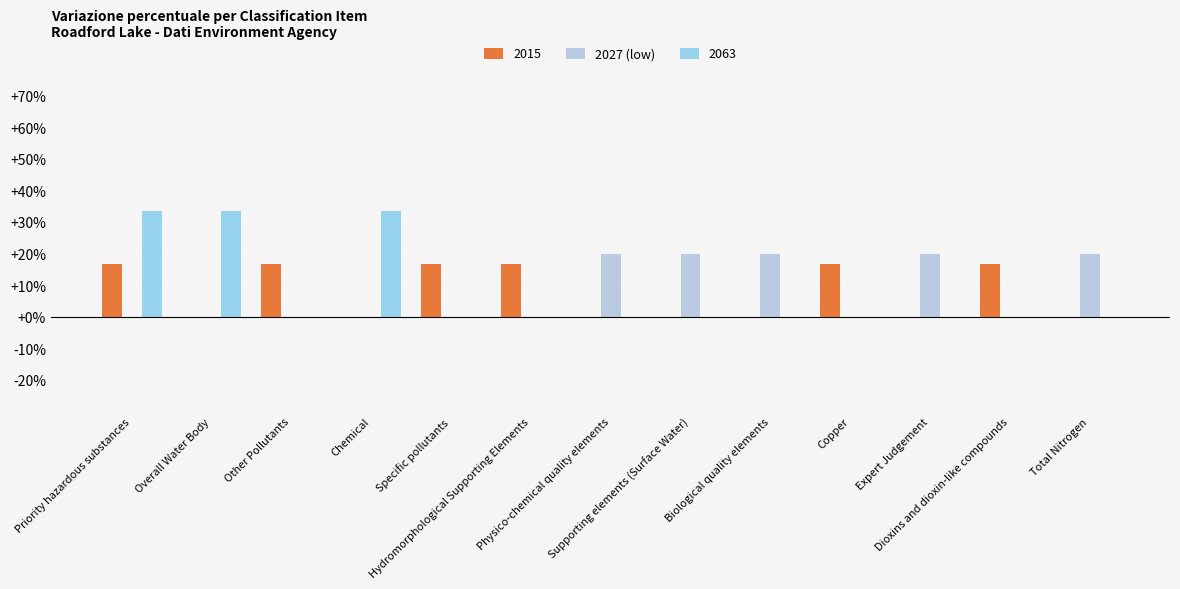

What is the greatest value displayed?

33.3